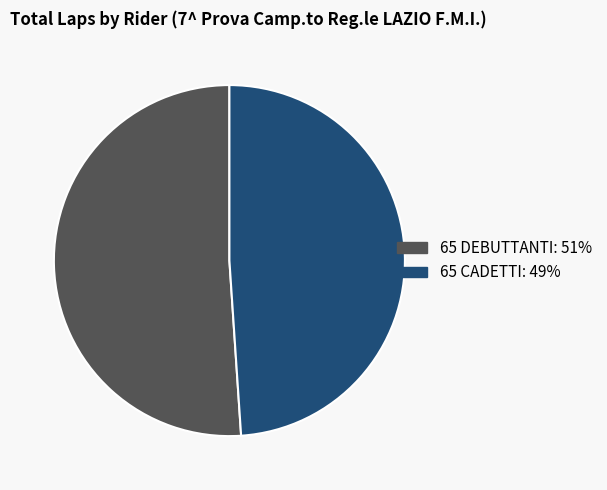

Is there any slice that represents more than half of the pie?

Yes